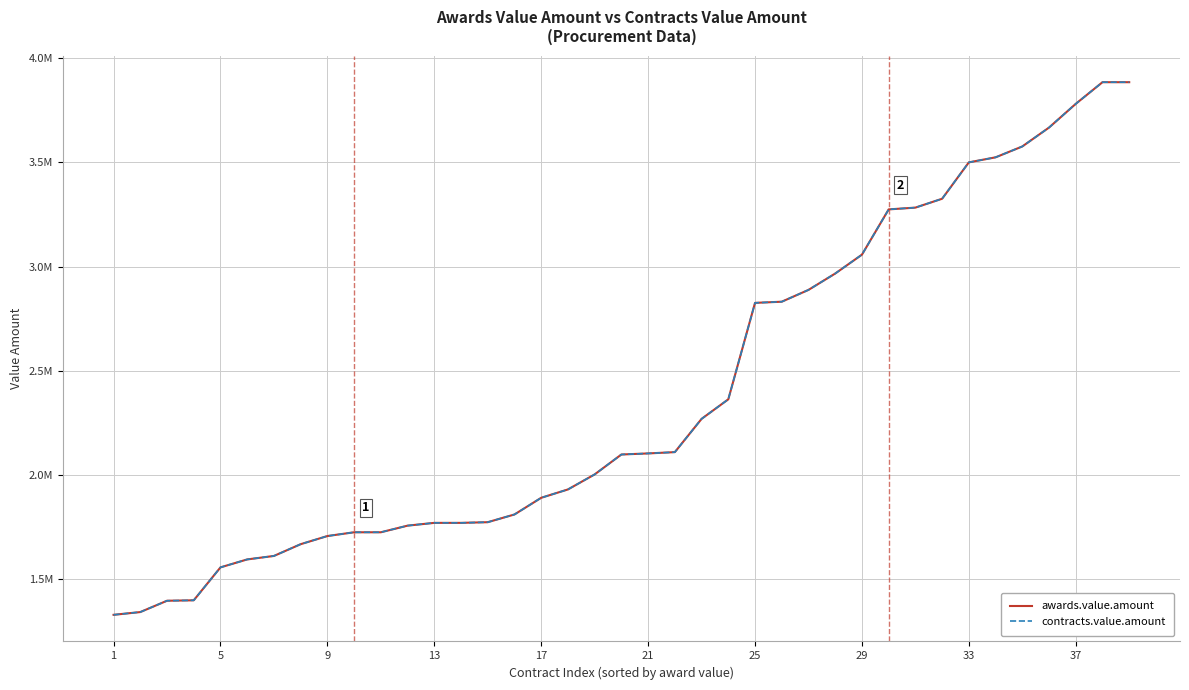

Does the chart have visible grid lines?

Yes